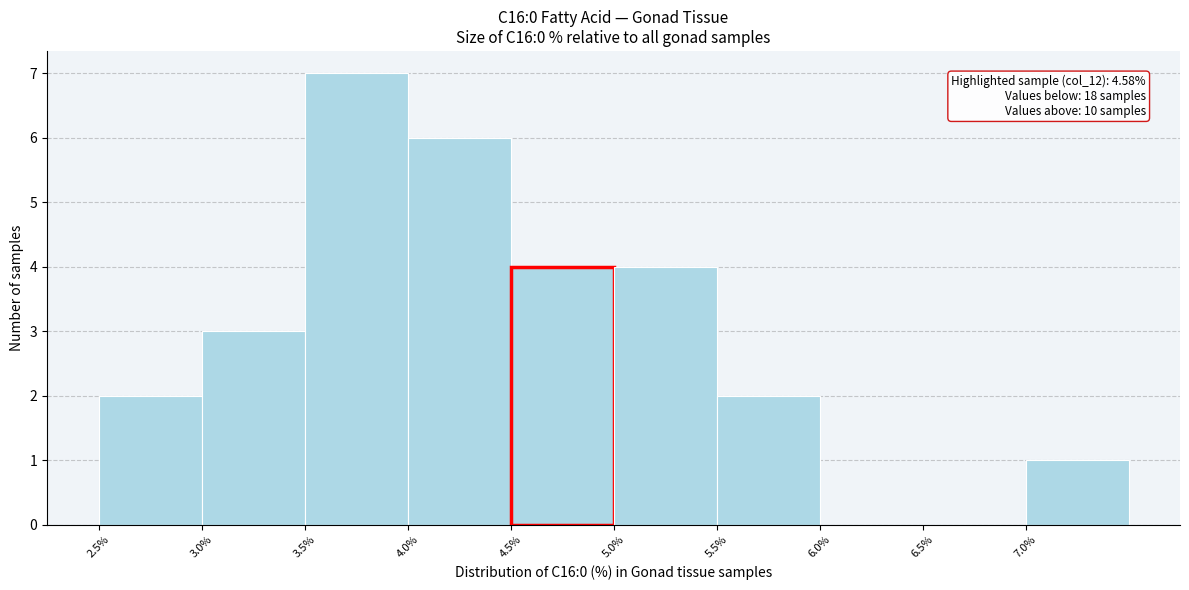

Which range on the x-axis has the tallest bar?

3.5 to 4.0